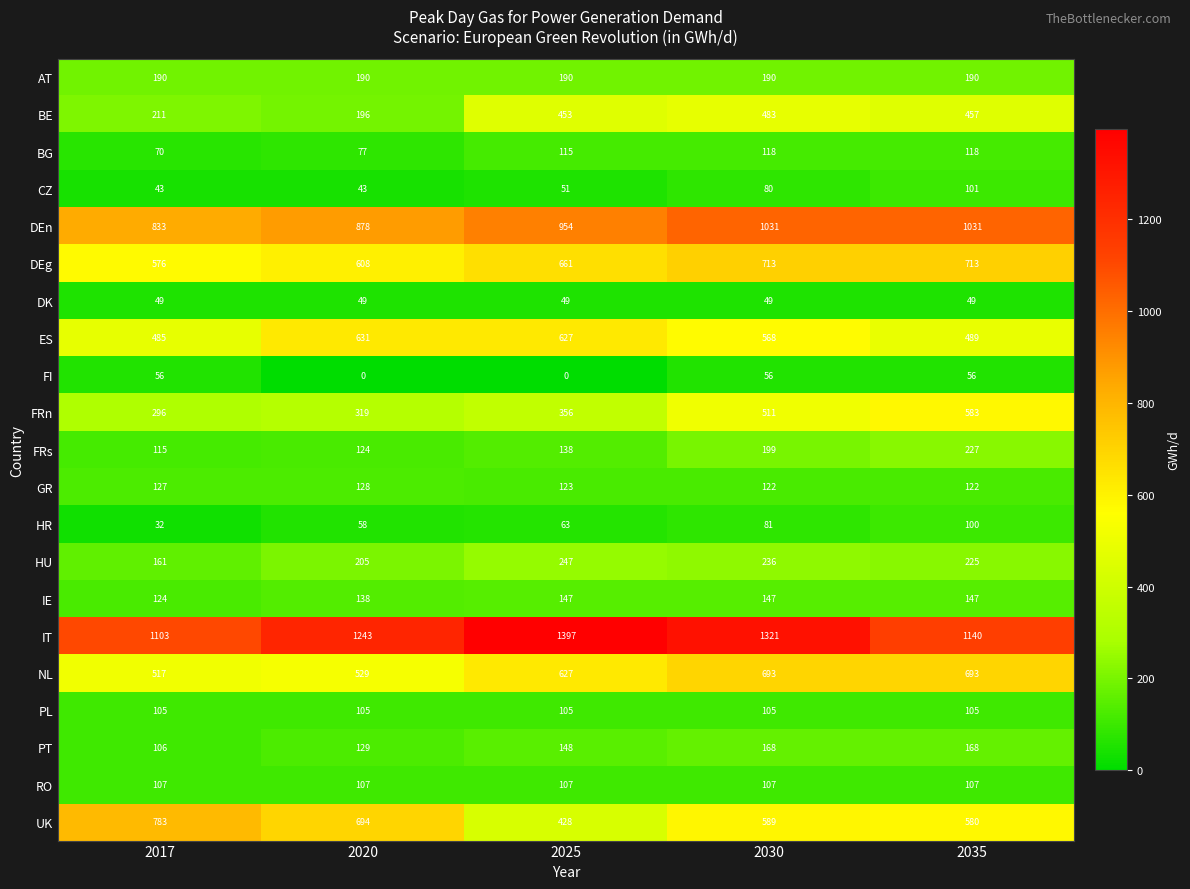

What is the difference between the highest and lowest values at 2020?

1243